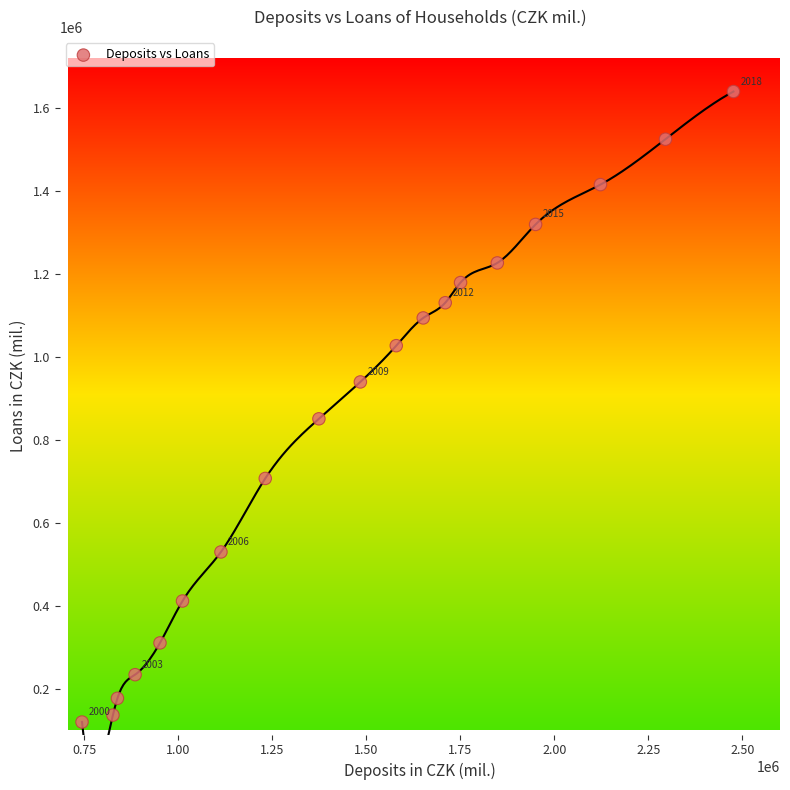

What Y value in the scatter plot is closest to 879664?

850678.0